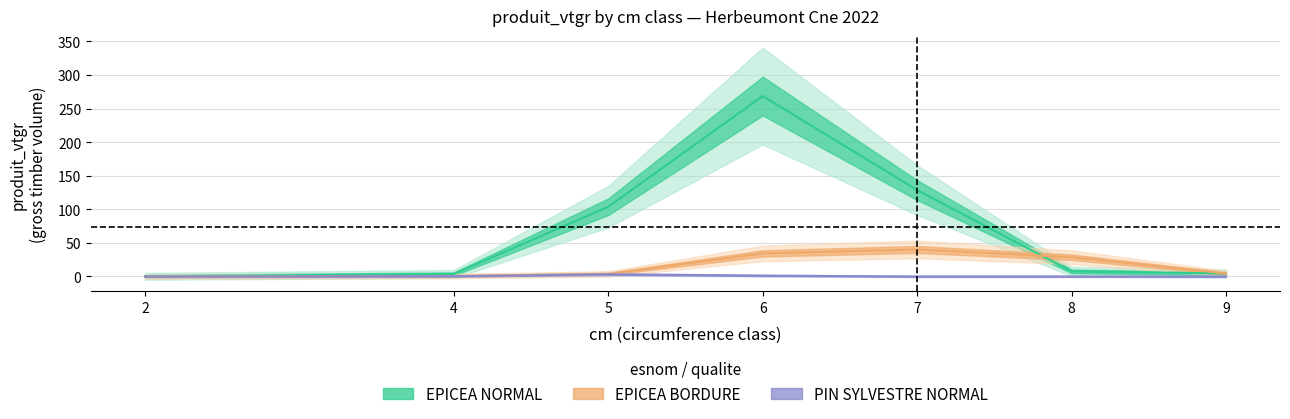

In EPICEA BORDURE, how many points are higher than both neighbors (excluding endpoints)?

1